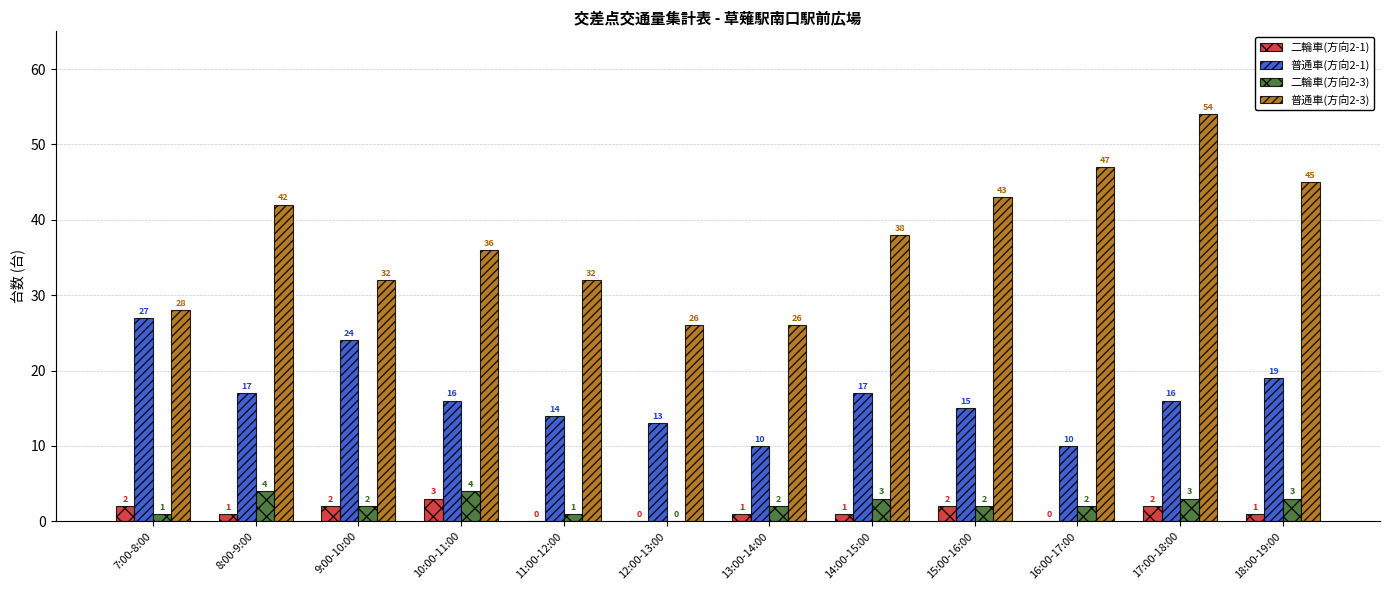

What are all the series names shown in the legend?

二輪車(方向2-1), 普通車(方向2-1), 二輪車(方向2-3), 普通車(方向2-3)